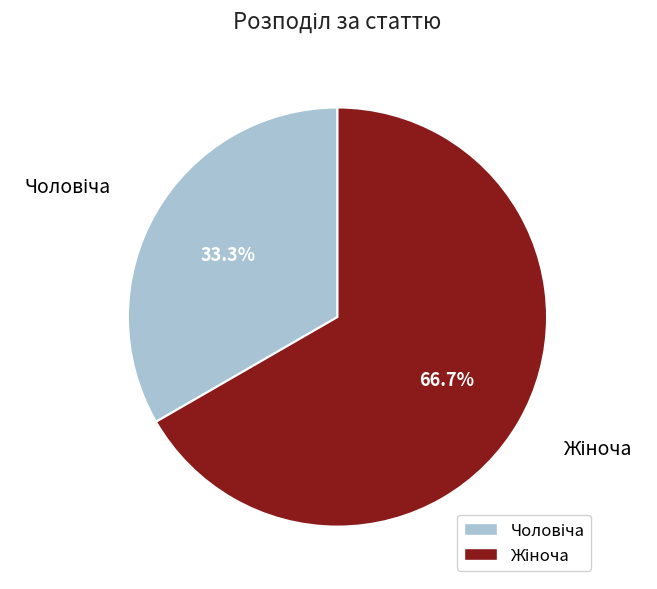

To the nearest percent, what is the average slice percentage?

50%